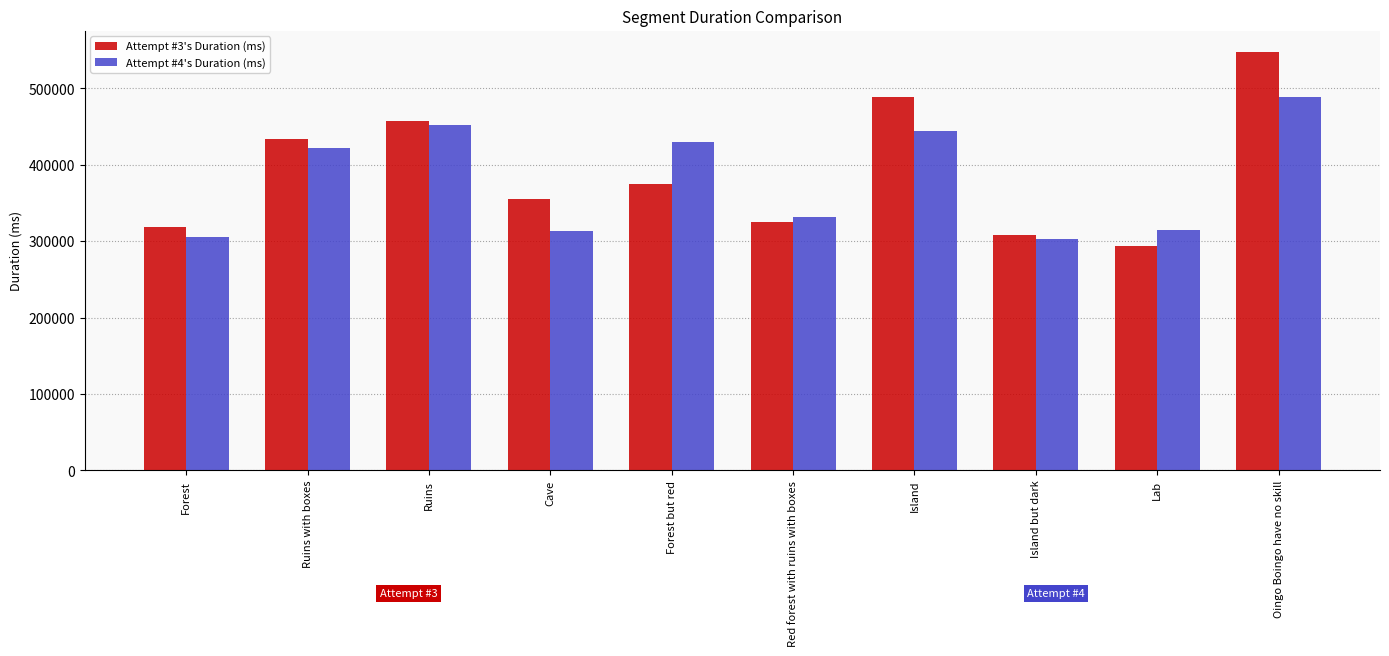

Is it true that Attempt #4's Duration (ms) equals 488649 at Oingo Boingo have no skill?

True